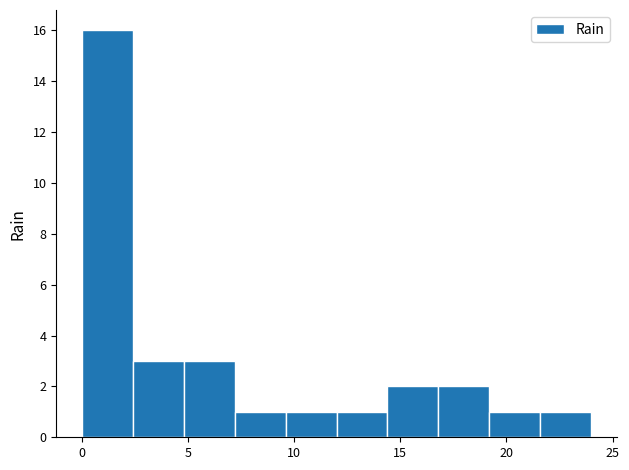

Reading left to right, transcribe this chart: for each bar, give the range it covers on the x-axis and its height. Neither the bar edges nor the heights are printed on the chart, so give them approximately, as read against the axes.

0.0 to 2.4: 16
2.4 to 4.8: 3
4.8 to 7.2: 3
7.2 to 9.6: 1
9.6 to 12.0: 1
12.0 to 14.4: 1
14.4 to 16.8: 2
16.8 to 19.2: 2
19.2 to 21.6: 1
21.6 to 24.0: 1